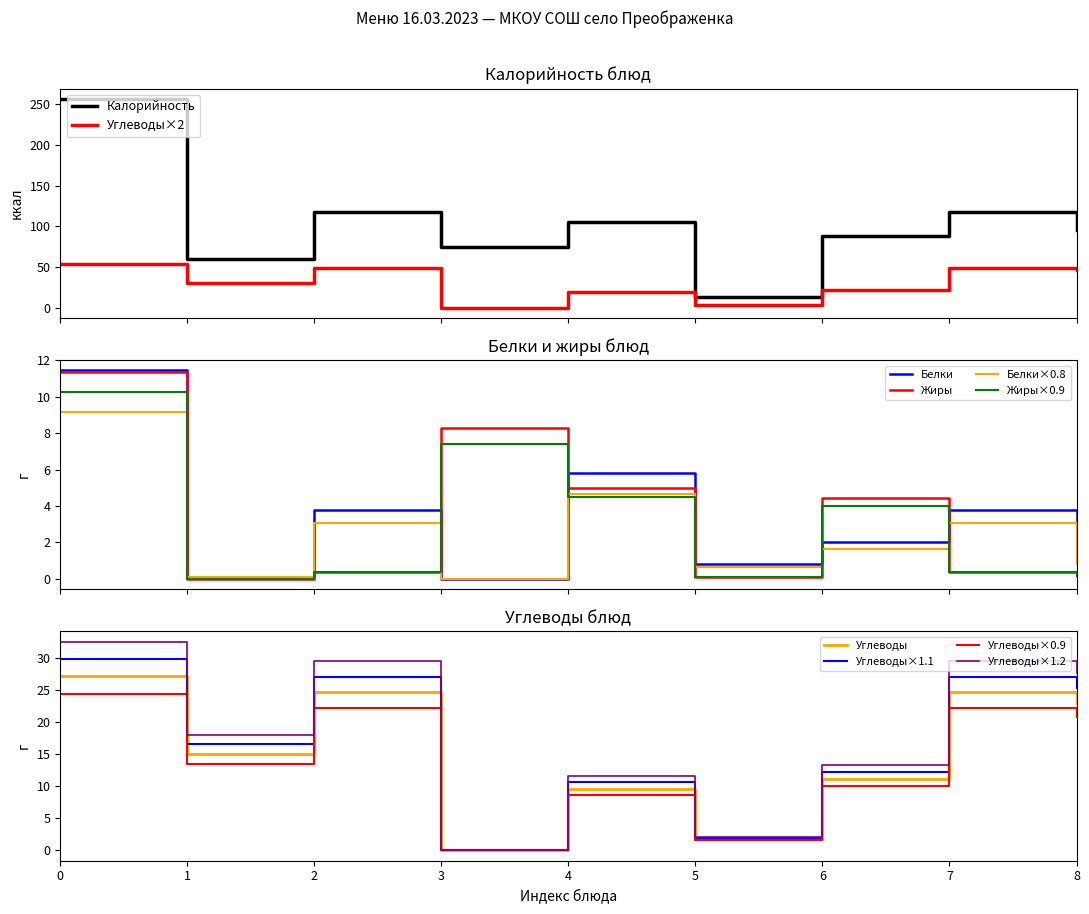

True or false: Углеводы×2 and Калорийность intersect in this chart.

False